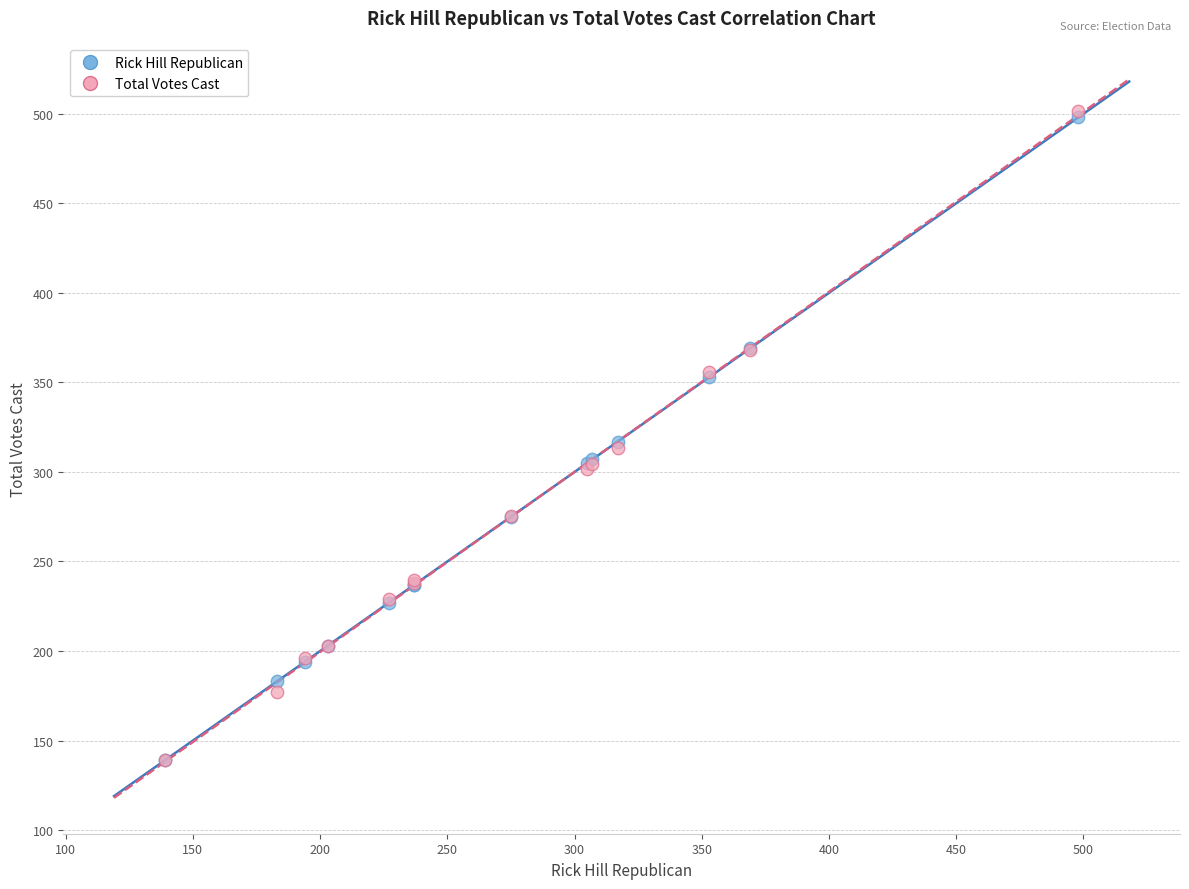

What are all the series names shown in the legend?

Rick Hill Republican, Total Votes Cast